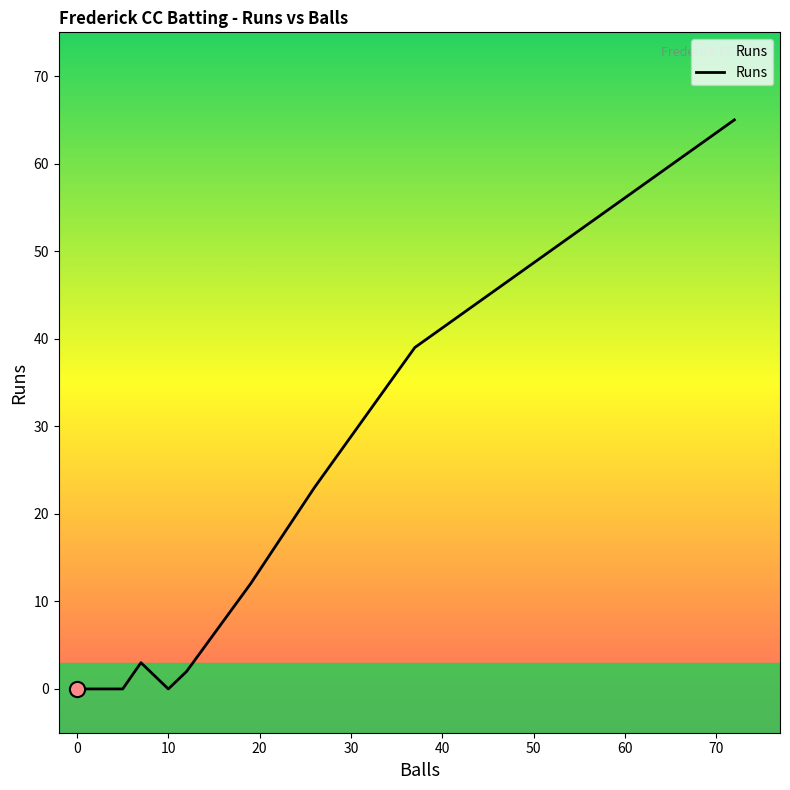

What is the maximum value shown in the chart?

65